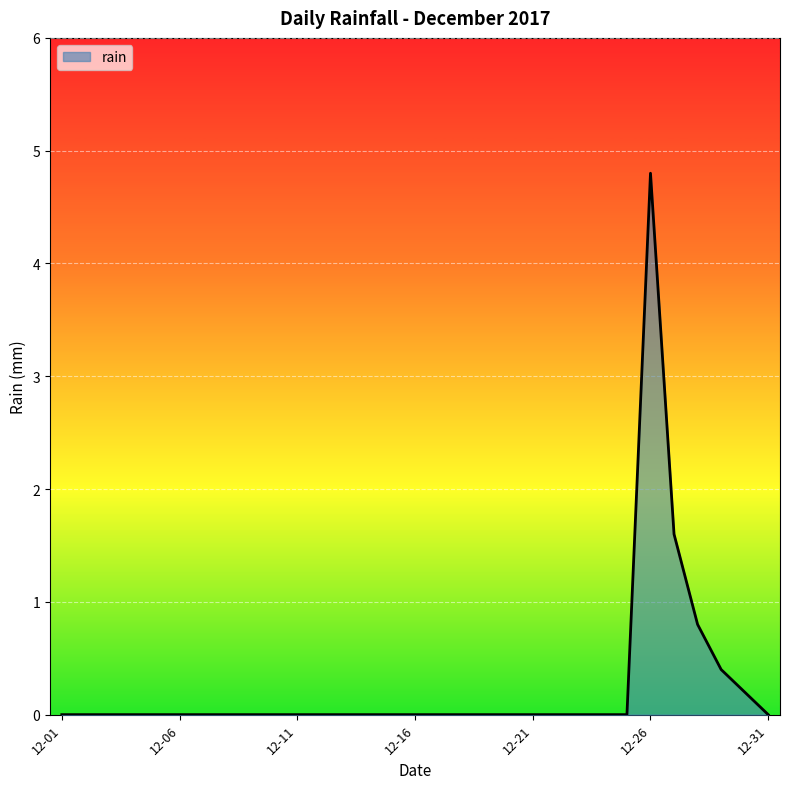

How many lines are shown in the chart?

1